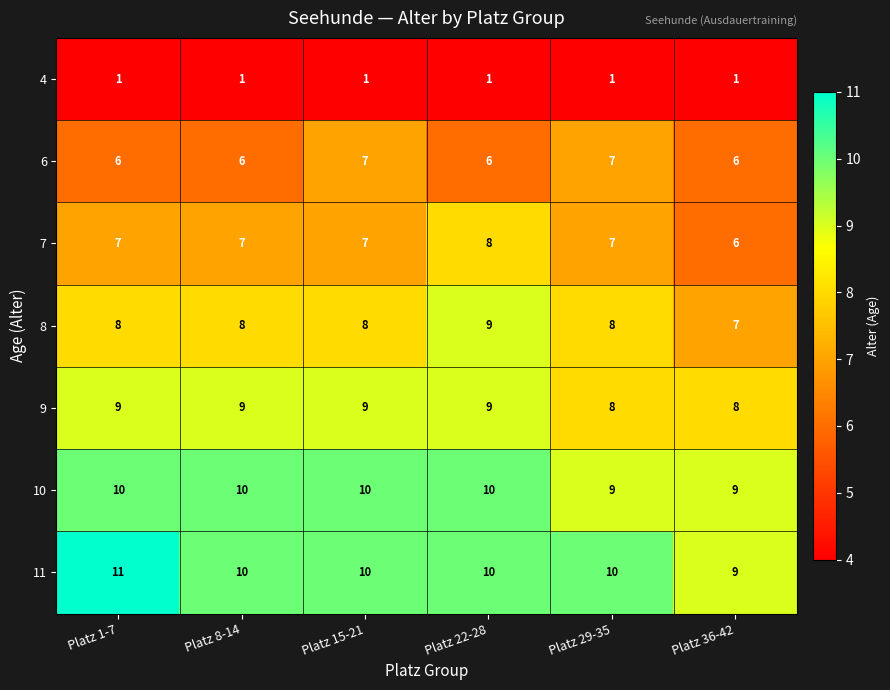

What is the maximum value for 6?

7